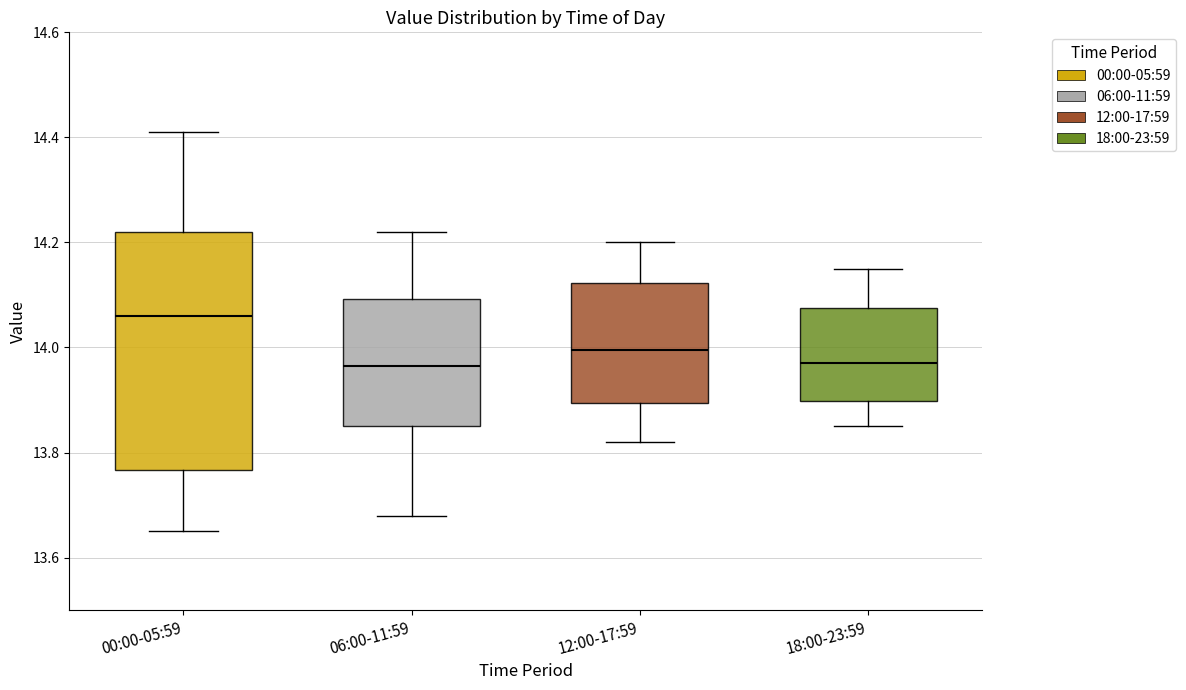

Which box is the tallest, from its lower edge to its upper edge?

00:00-05:59